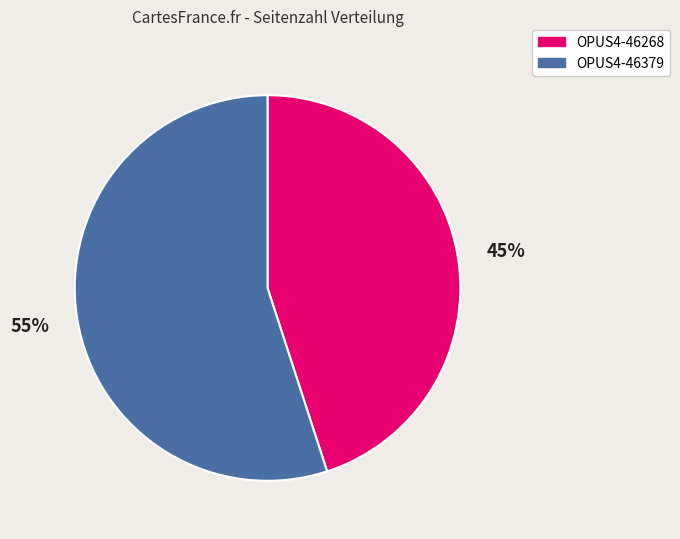

Is the sum of OPUS4-46268 and OPUS4-46379 greater than half?

Yes